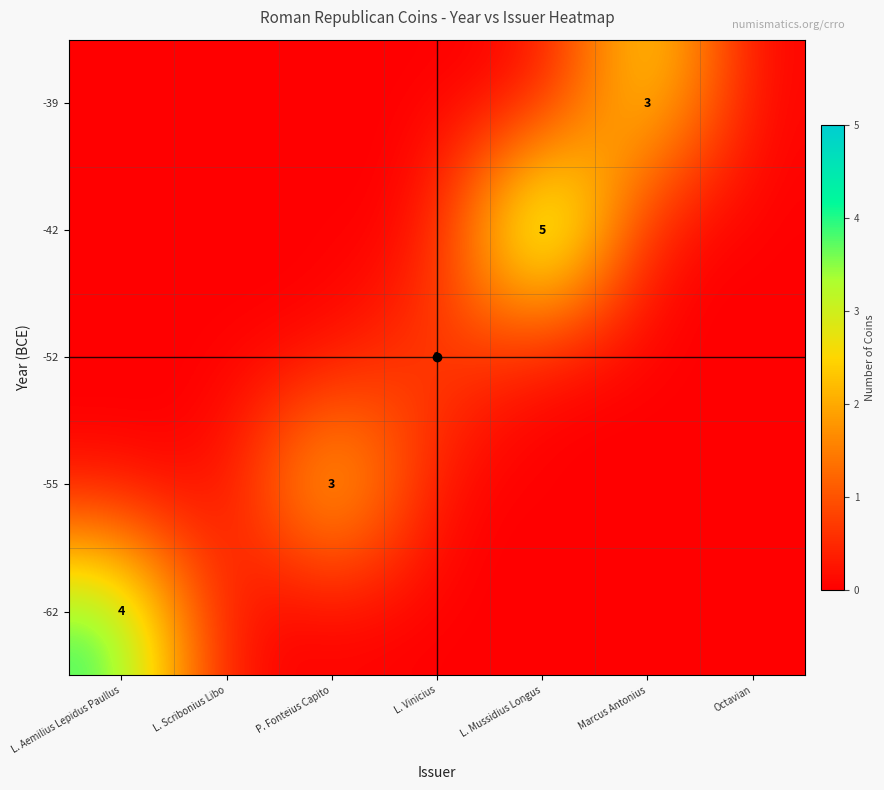

Which category has the lowest value in the row_2 series?

L. Aemilius Lepidus Paullus